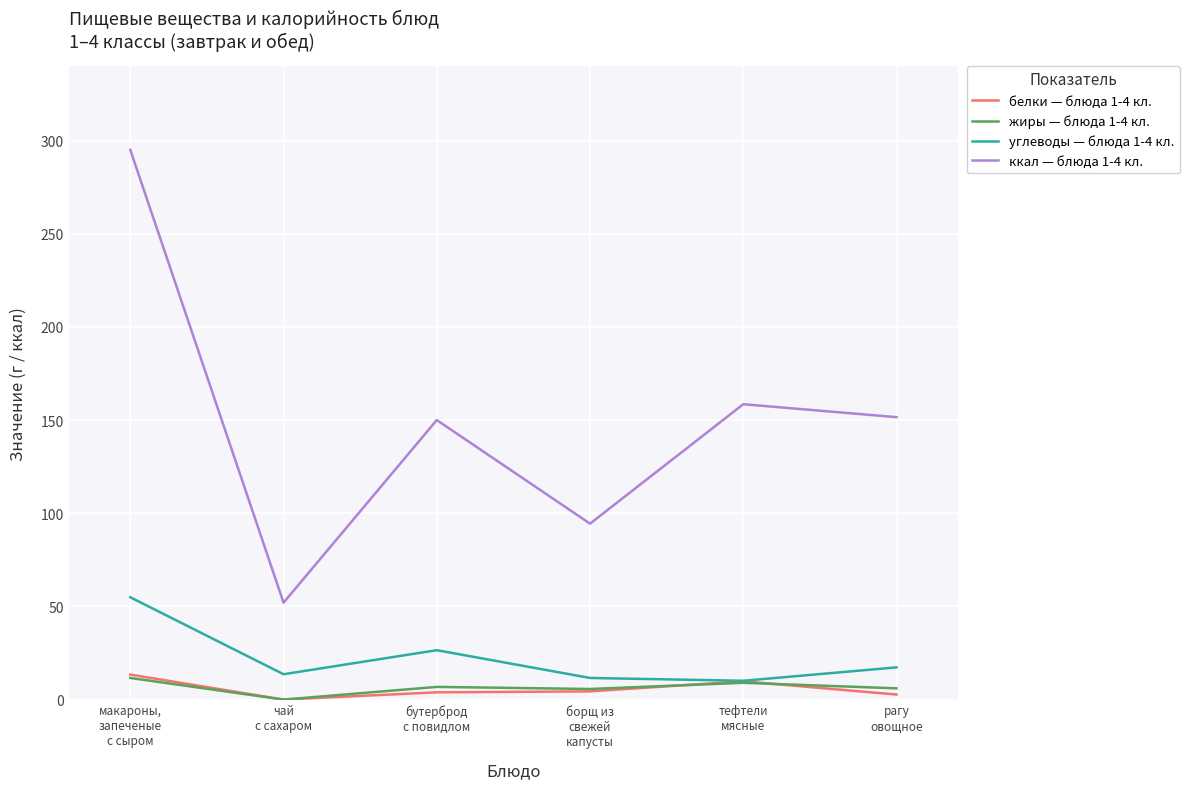

True or false: жиры — блюда 1-4 кл. and ккал — блюда 1-4 кл. cross at least once.

False